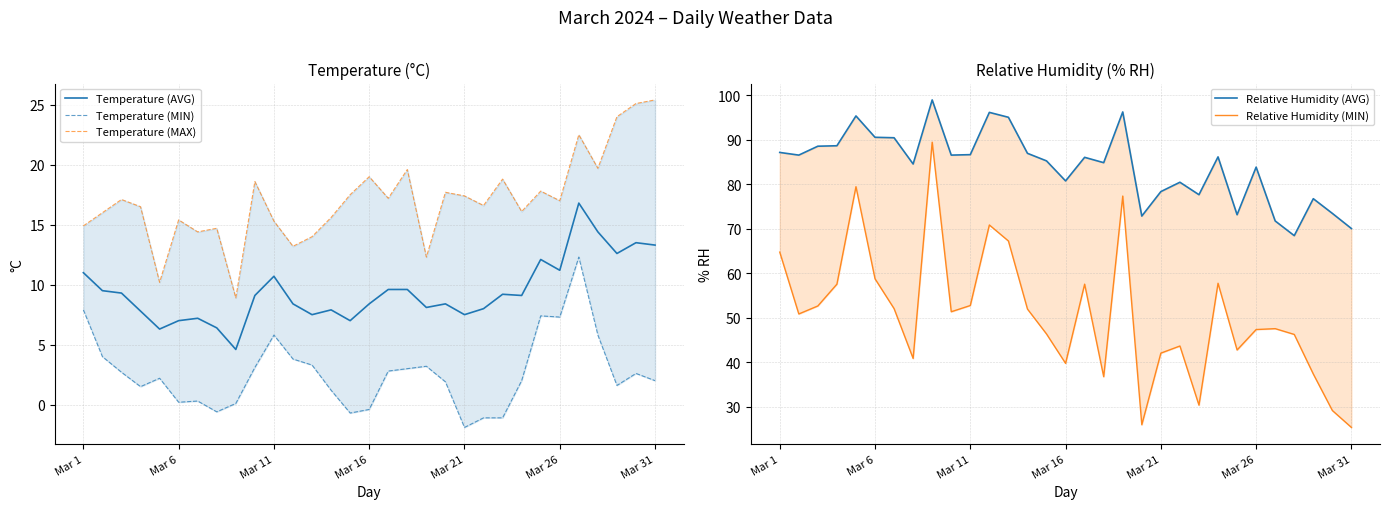

Is it true that Relative Humidity (MIN) equals 28.7 at 24?

False